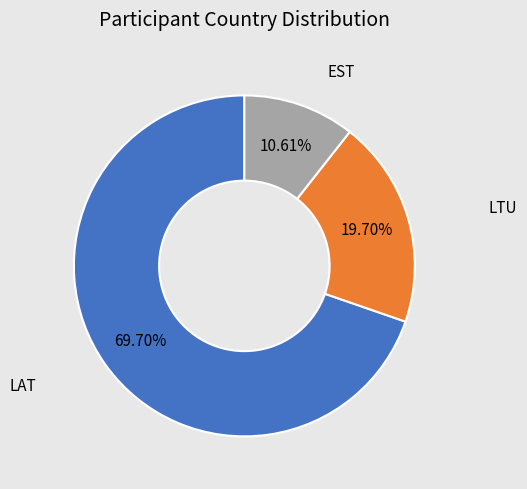

Does any single category account for the majority?

Yes